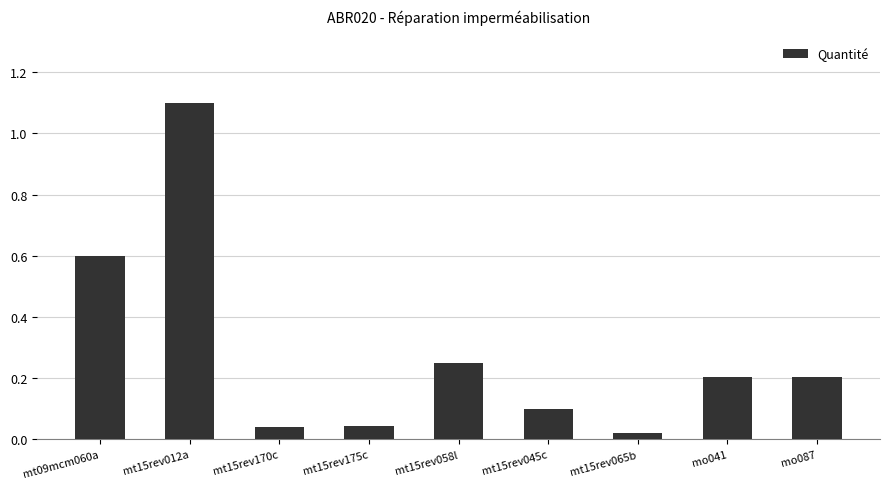

What is the change in value from mt15rev175c to mt15rev045c?

+0.1